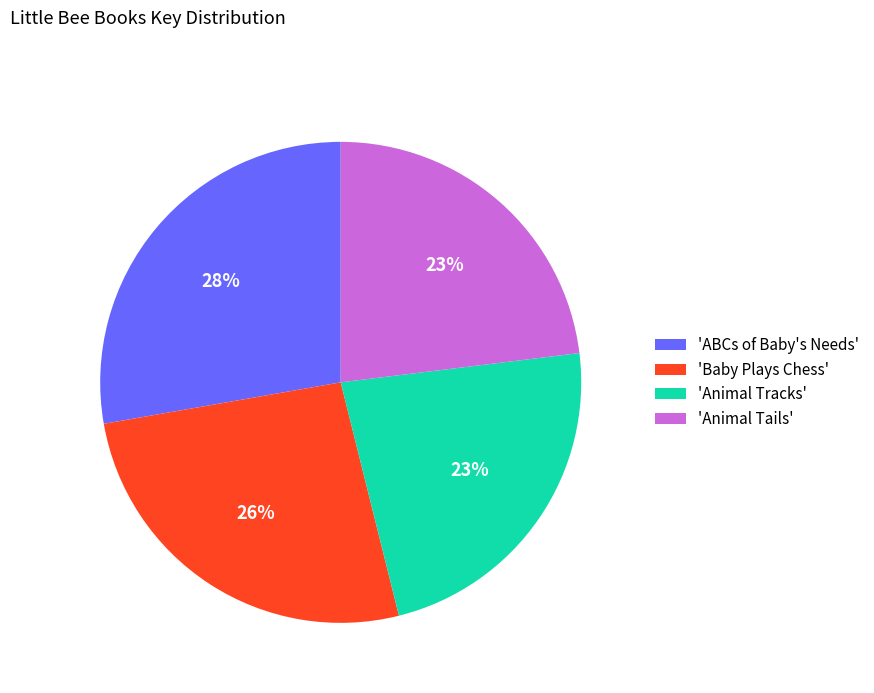

Which has a higher value, 'ABCs of Baby's Needs' or 'Animal Tails'?

'ABCs of Baby's Needs'